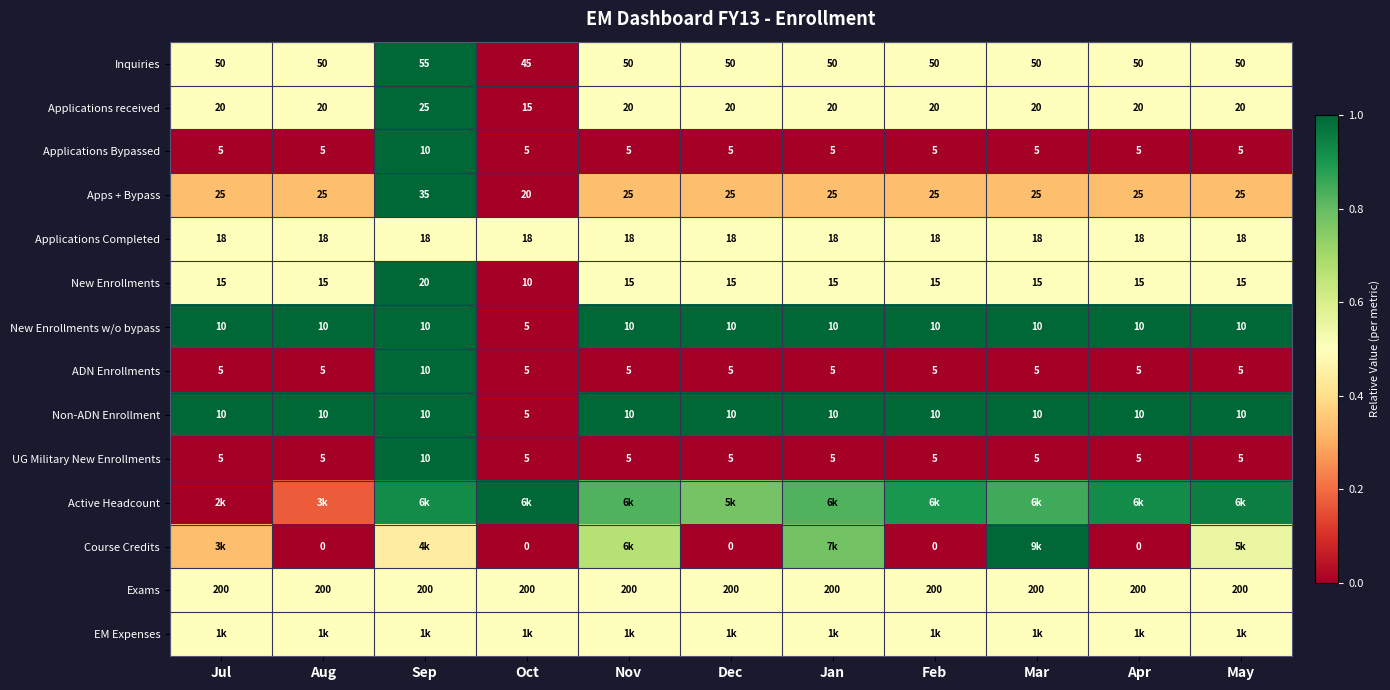

The value of New Enrollments w/o bypass at Nov is 1.7. True or false?

False